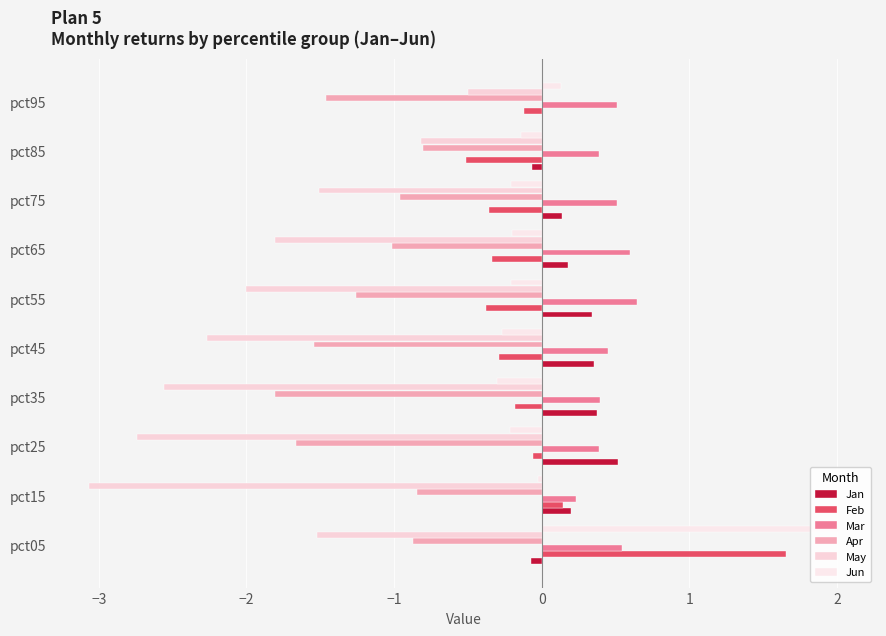

How many data points in May are above -1?

2